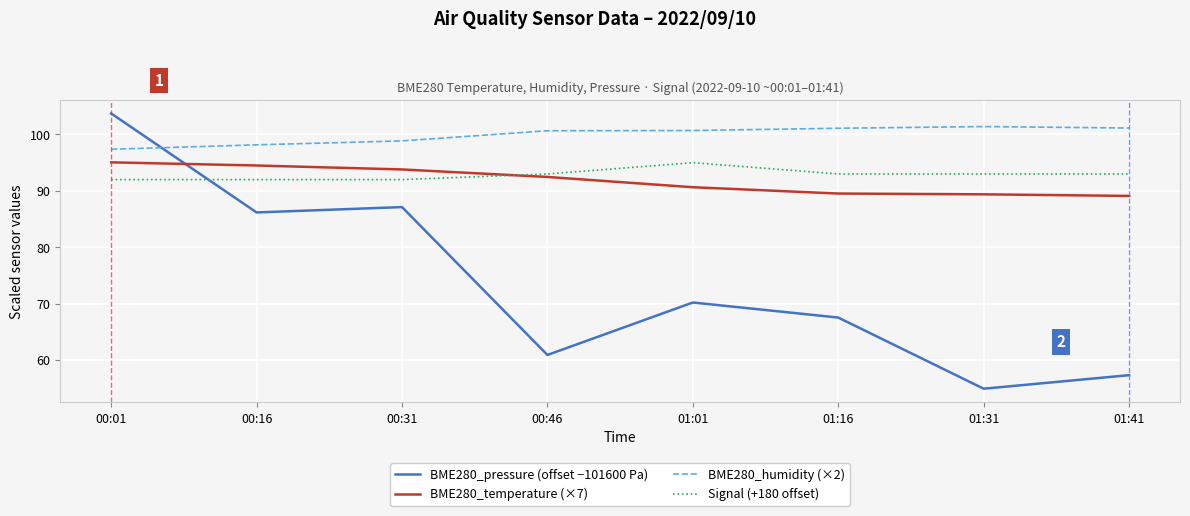

Count the number of categories in the chart.

8